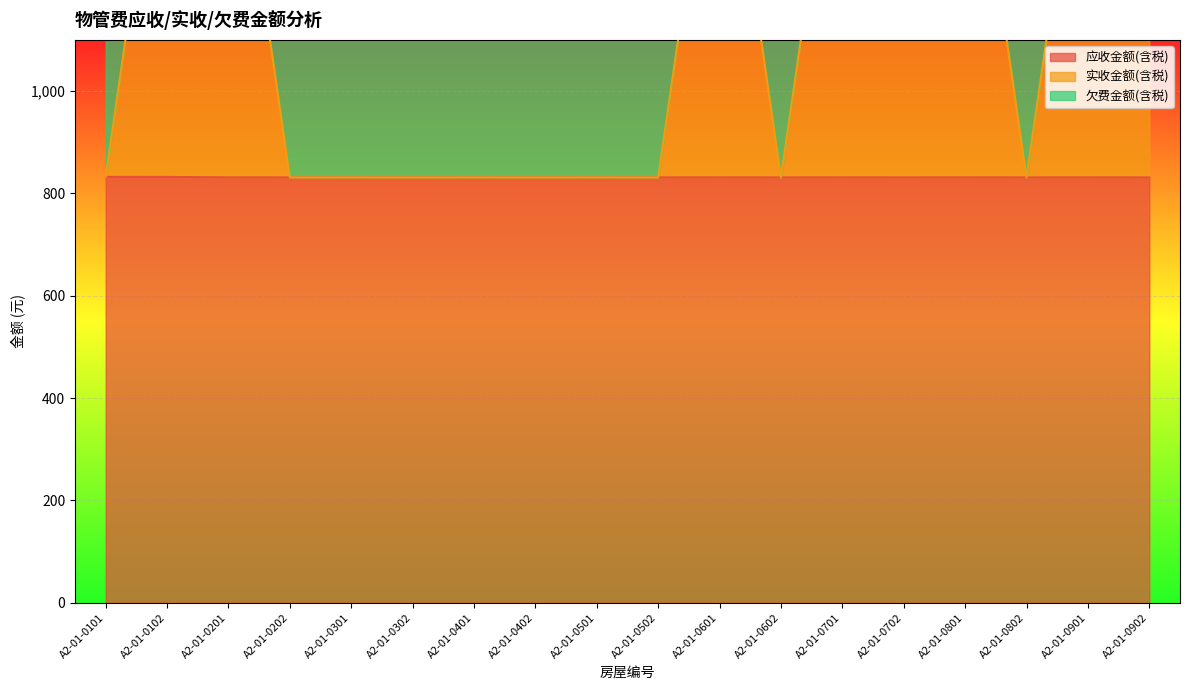

Rank the categories by 应收金额(含税) value from highest to lowest.

A2-01-0101, A2-01-0102, A2-01-0201, A2-01-0301, A2-01-0401, A2-01-0501, A2-01-0601, A2-01-0701, A2-01-0801, A2-01-0901, A2-01-0202, A2-01-0302, A2-01-0402, A2-01-0502, A2-01-0602, A2-01-0702, A2-01-0802, A2-01-0902